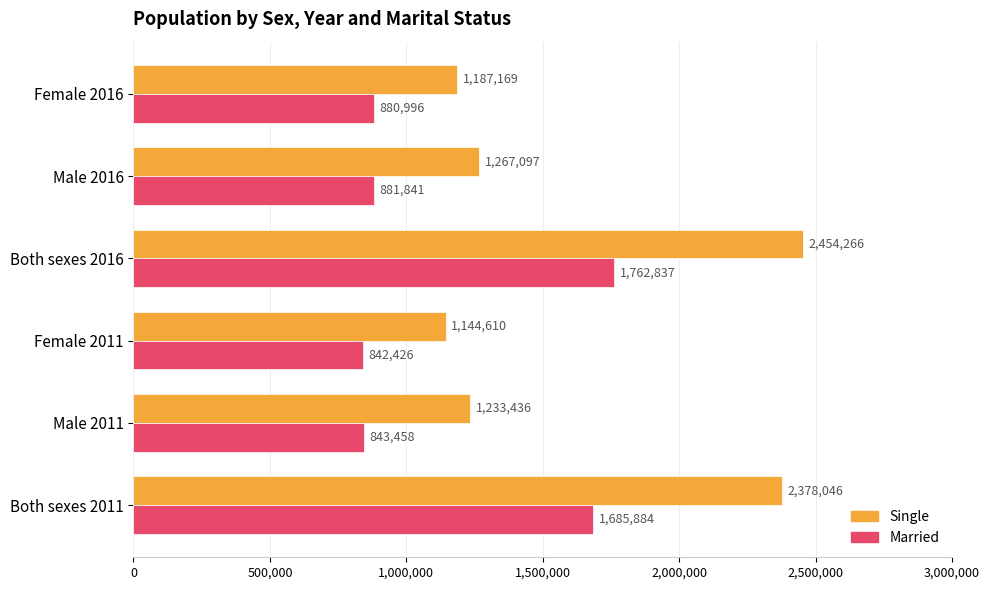

Which series has the largest total across all categories?

Single